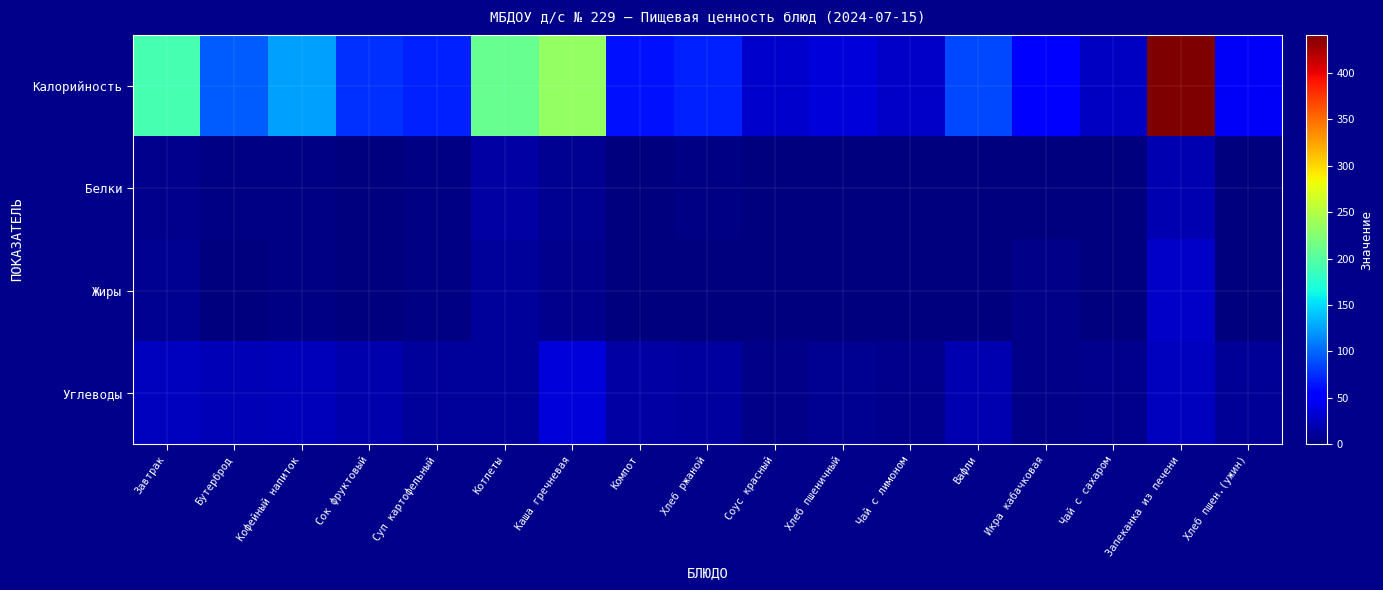

At Хлеб пшен.(ужин), list the series in order from smallest to largest.

Жиры, Белки, Углеводы, Калорийность